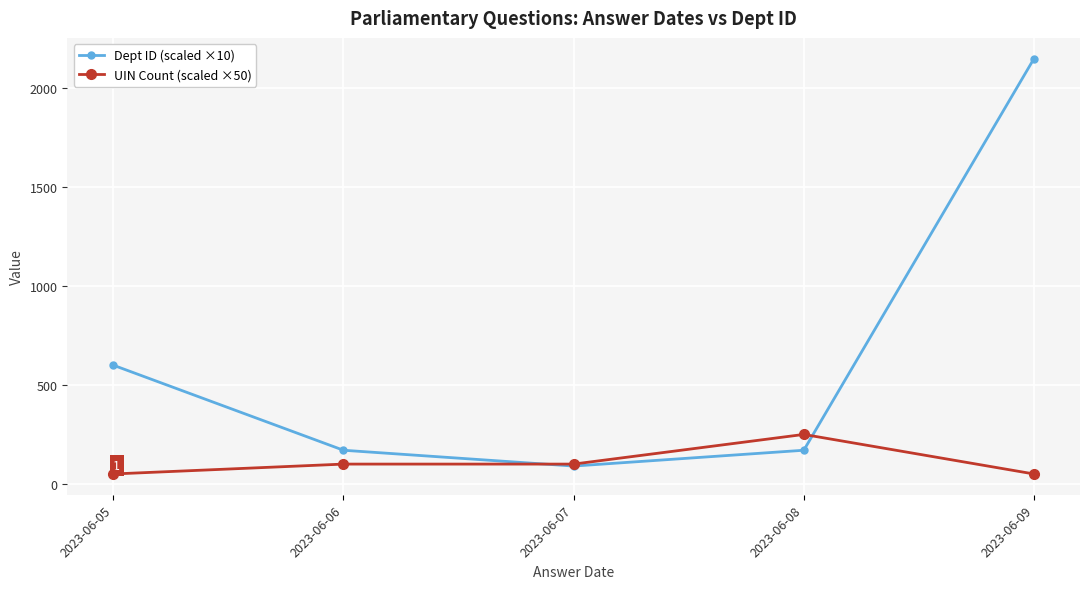

How many UIN Count (scaled ×50) values are between 50 and 100?

4